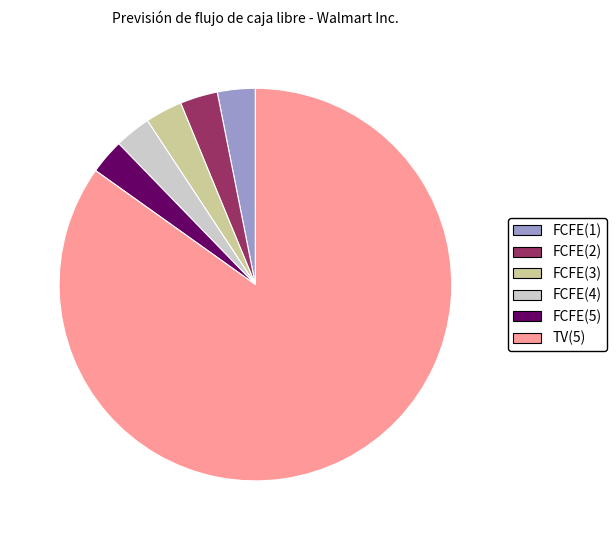

Count the number of slices in the pie.

6